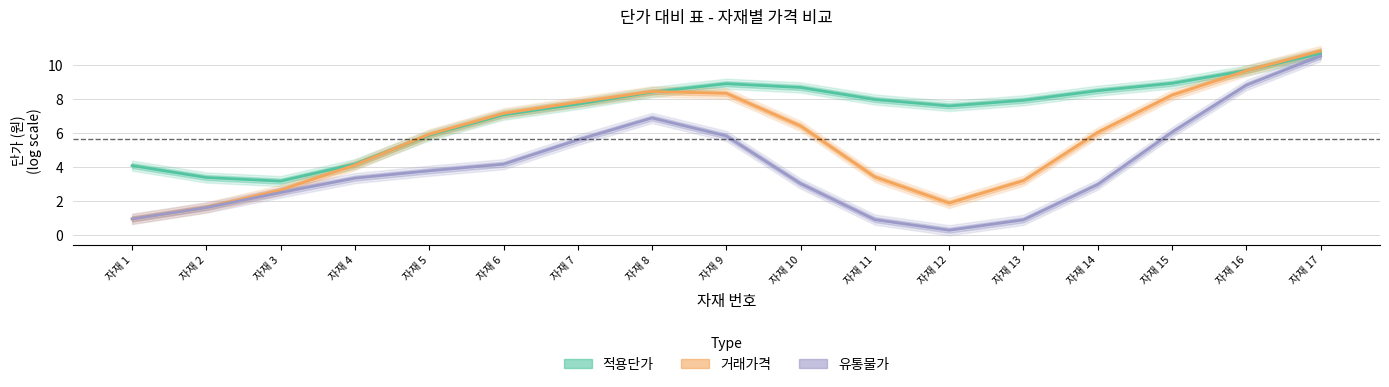

The 유통물가 series shows 3.8 at 자재 5. True or false?

True